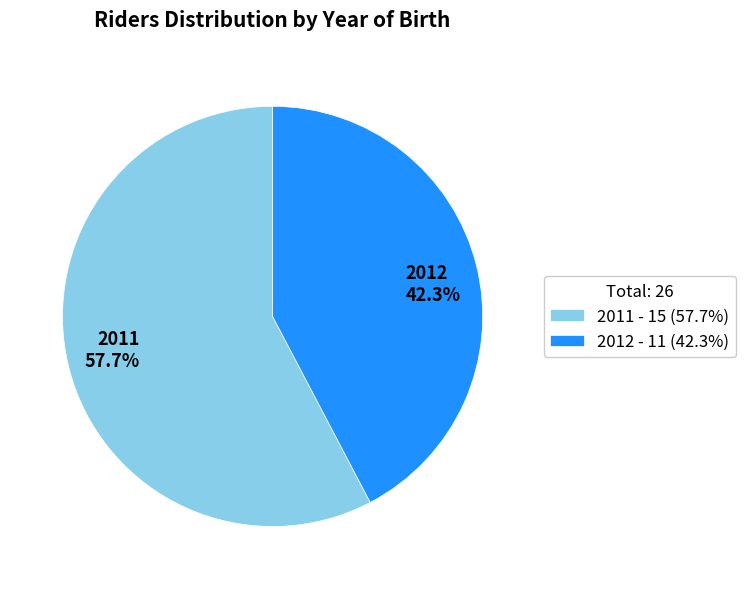

Is it true that 2011 is 58% of the pie?

True